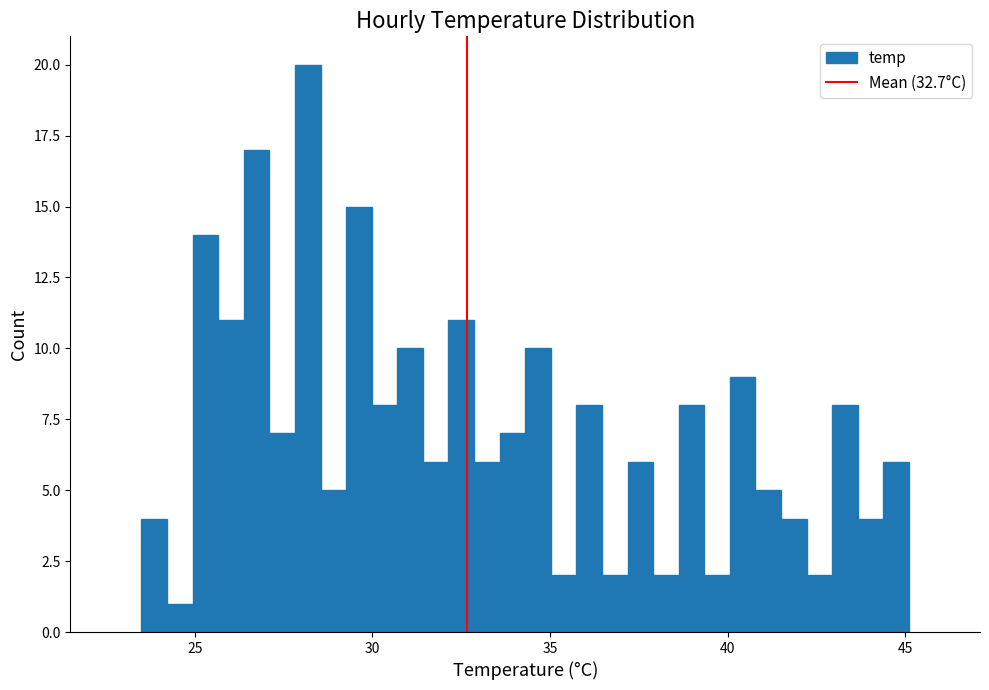

Read against the x-axis, roughly where is the centre of the tallest bar?

28.0